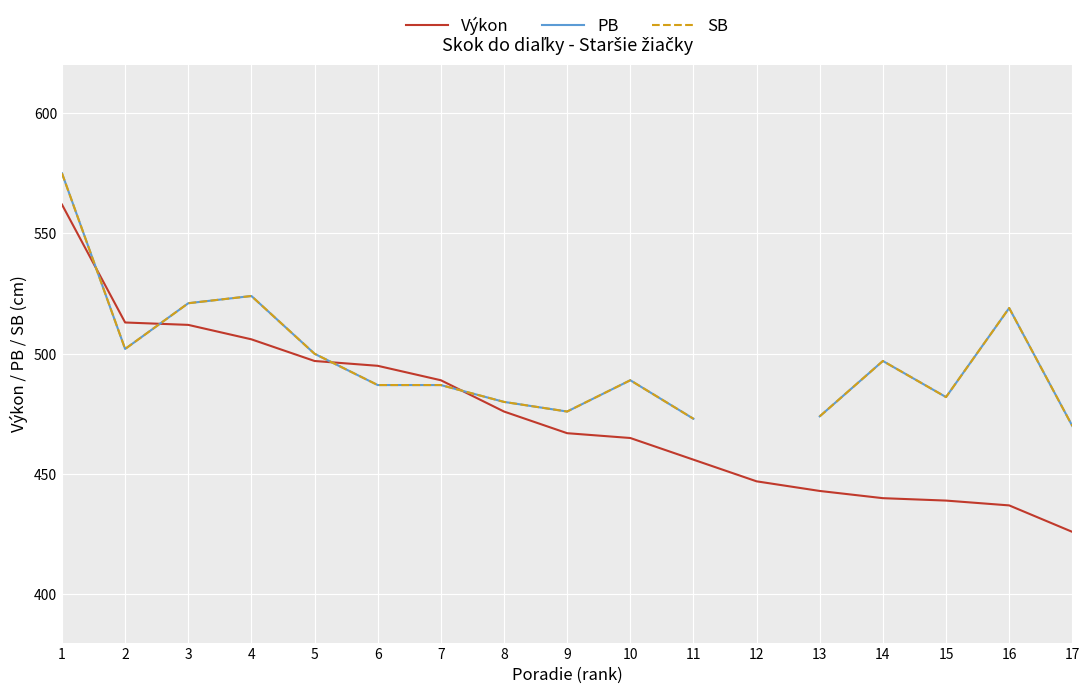

True or false: PB has more than 1 points higher than both neighbors.

True